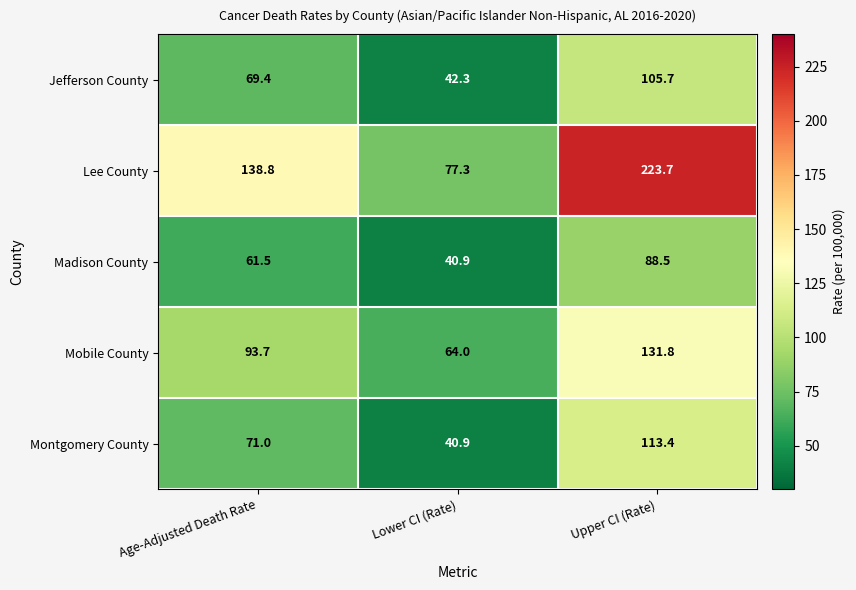

Which series has the widest spread of values?

Lee County